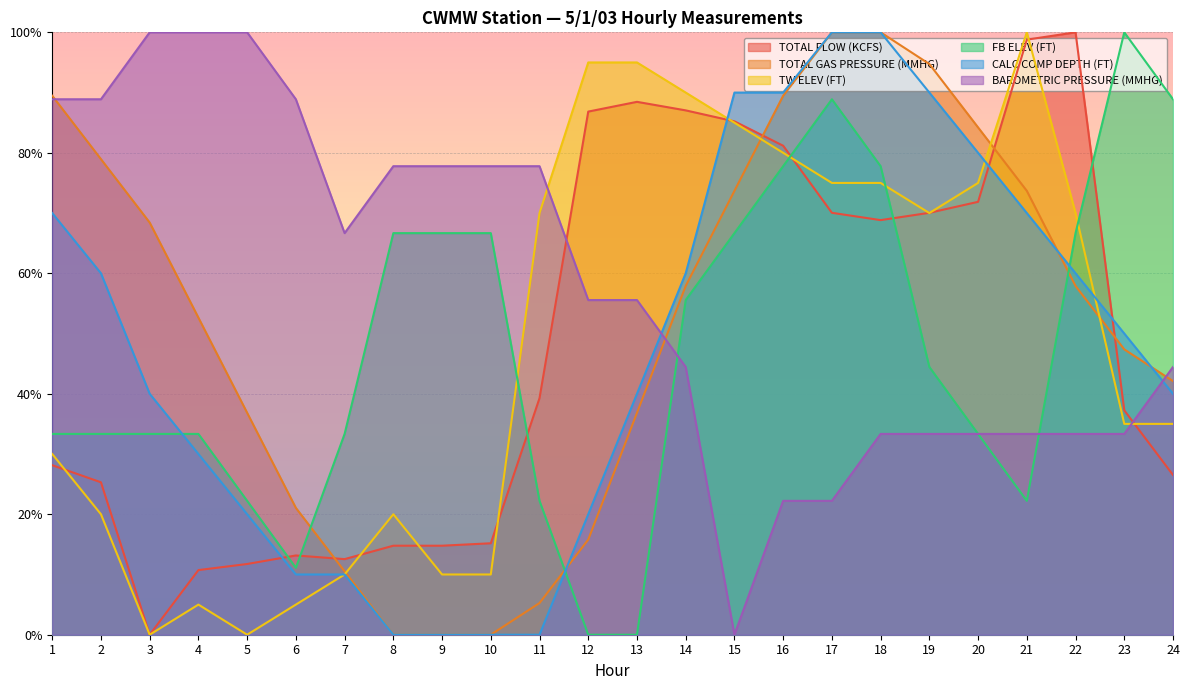

What is the value of the CALC COMP DEPTH (FT) point at the 1st from the left?

0.7